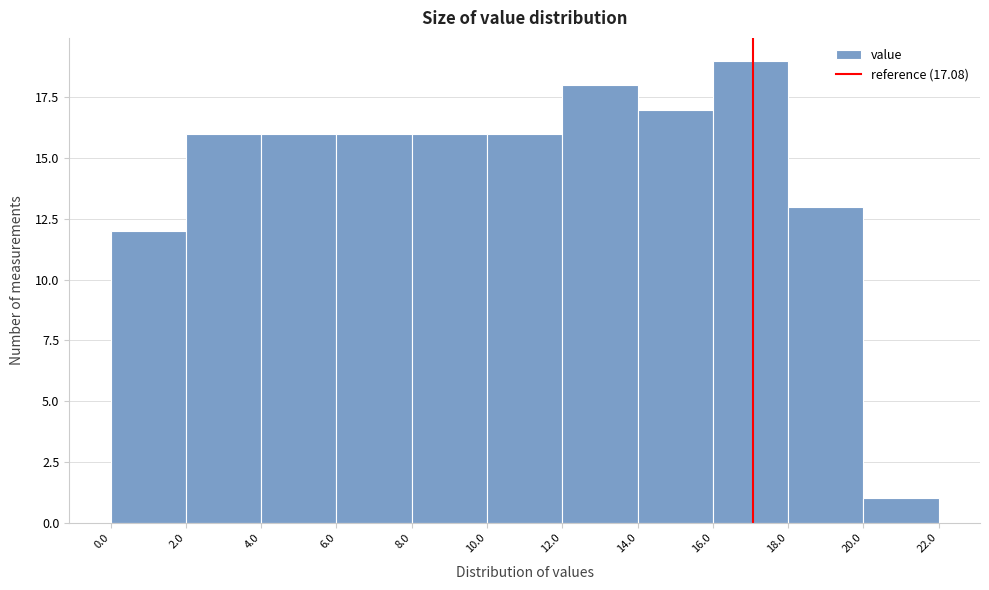

Over which range of the x-axis is the bar tallest?

16.0 to 18.0